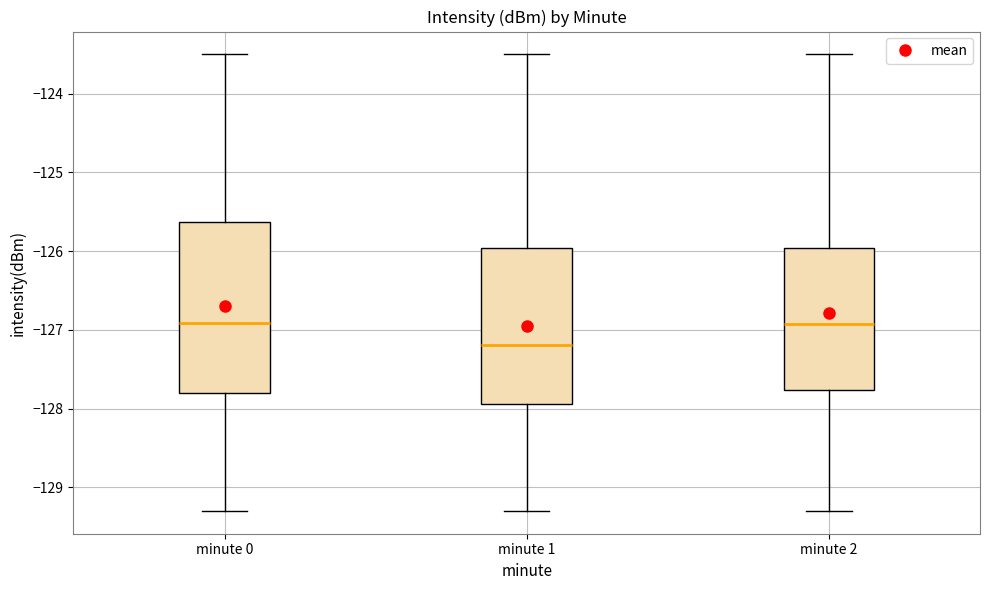

Where is the upper edge of the box for minute 1 on the y-axis? The values are not printed on the chart, so give them approximately, as read against the axis.

-126.0